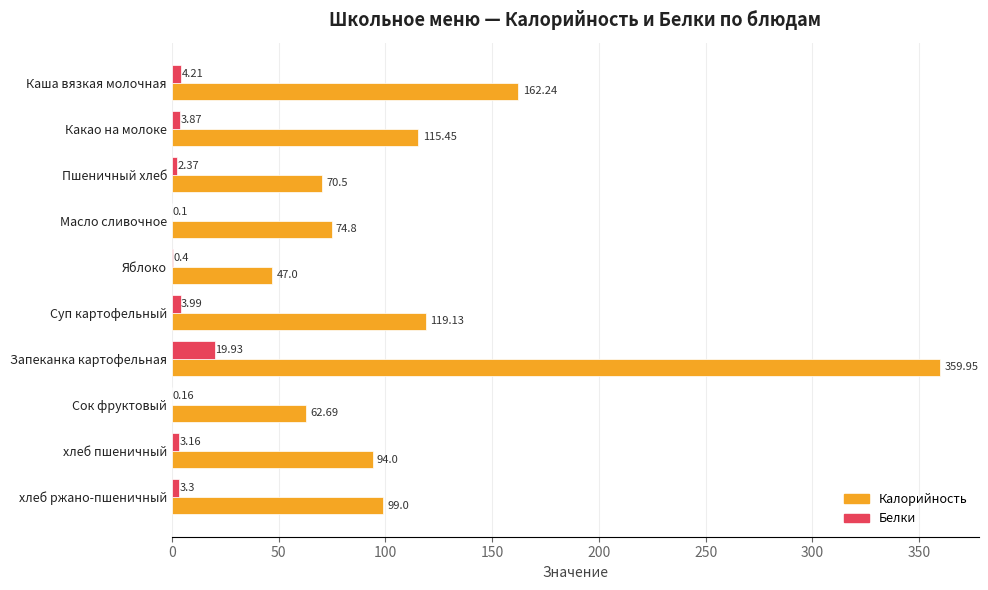

Which series has the largest total across all categories?

Калорийность